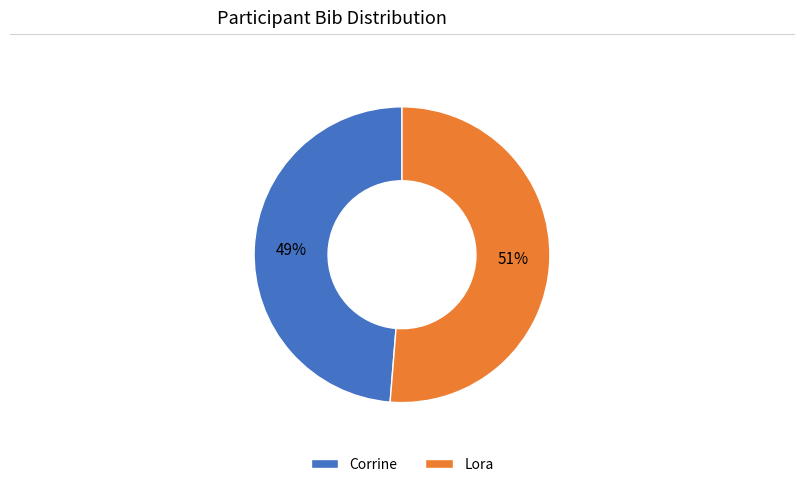

The Lora slice represents 51% of the pie. True or false?

True